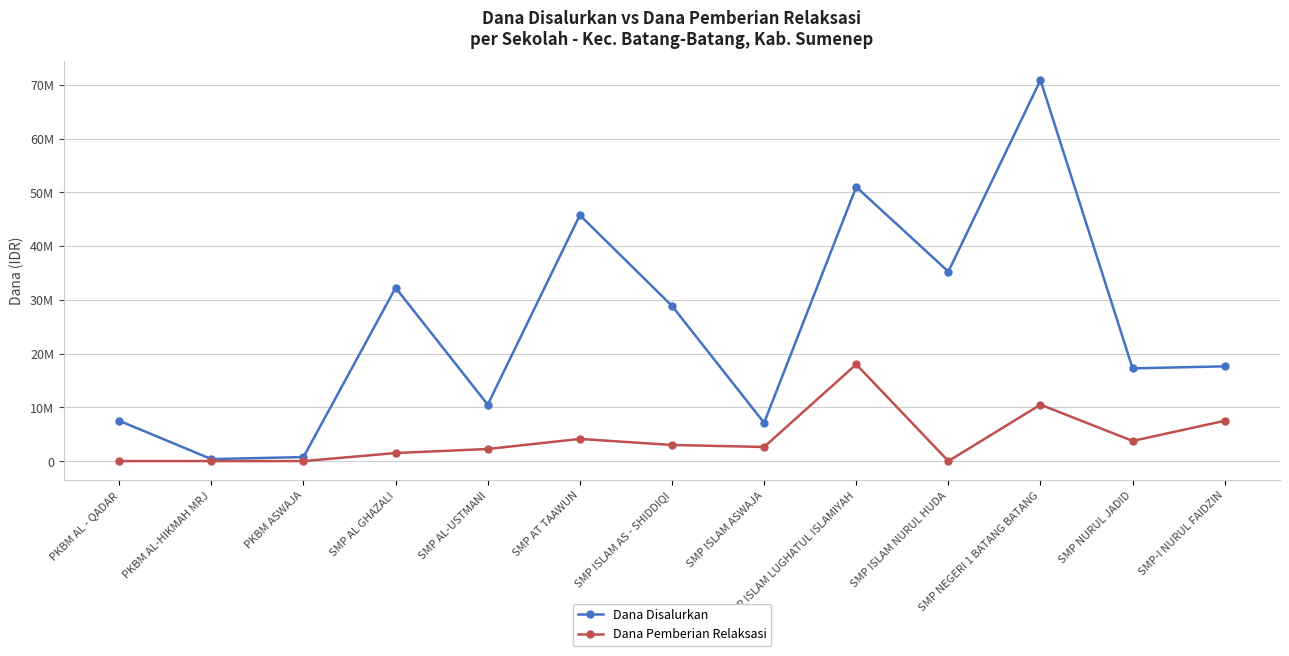

Reading right to left, extract all data points from this chart.

Dana Disalurkan: 17625000	17250000	70875000	35250000	51000000	7125000	28875000	45750000	10500000	32250000	750000	375000	7500000
Dana Pemberian Relaksasi: 7500000	3750000	10500000	0	18000000	2625000	3000000	4125000	2250000	1500000	0	0	0